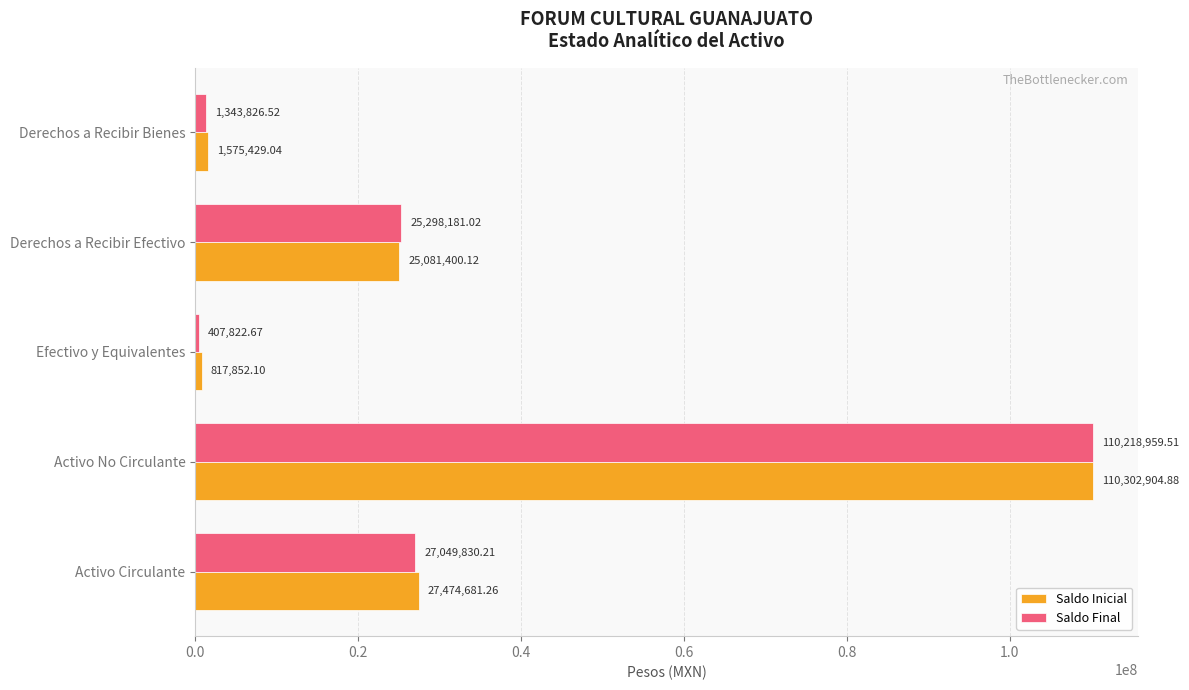

What is the greatest value displayed?

110302904.9